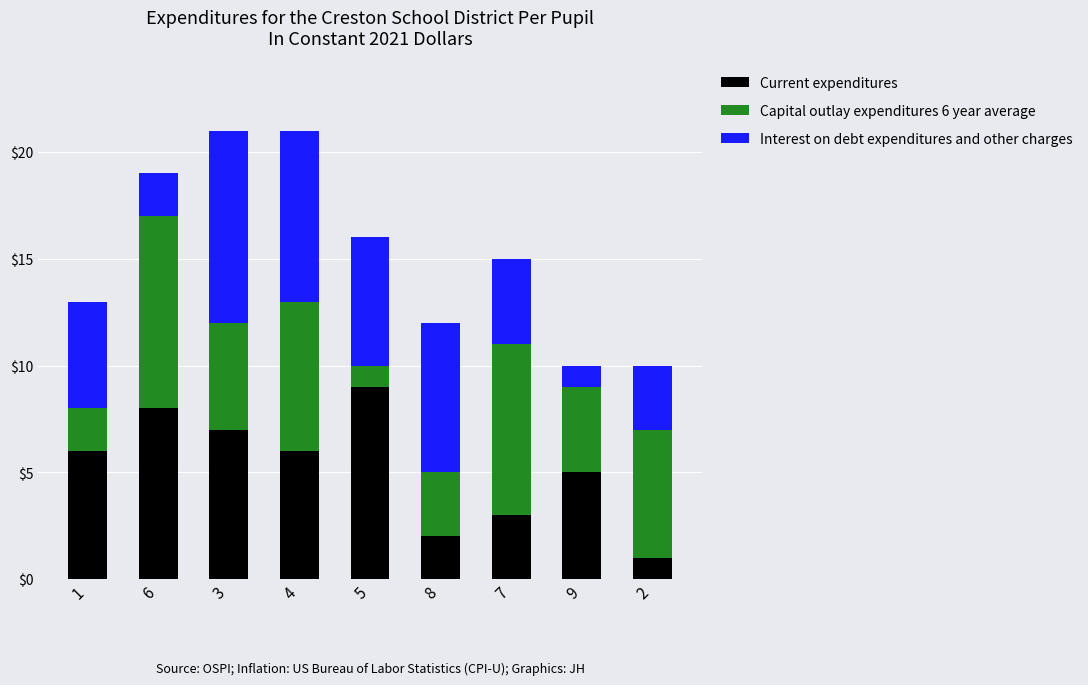

What is the maximum value for Current expenditures?

9